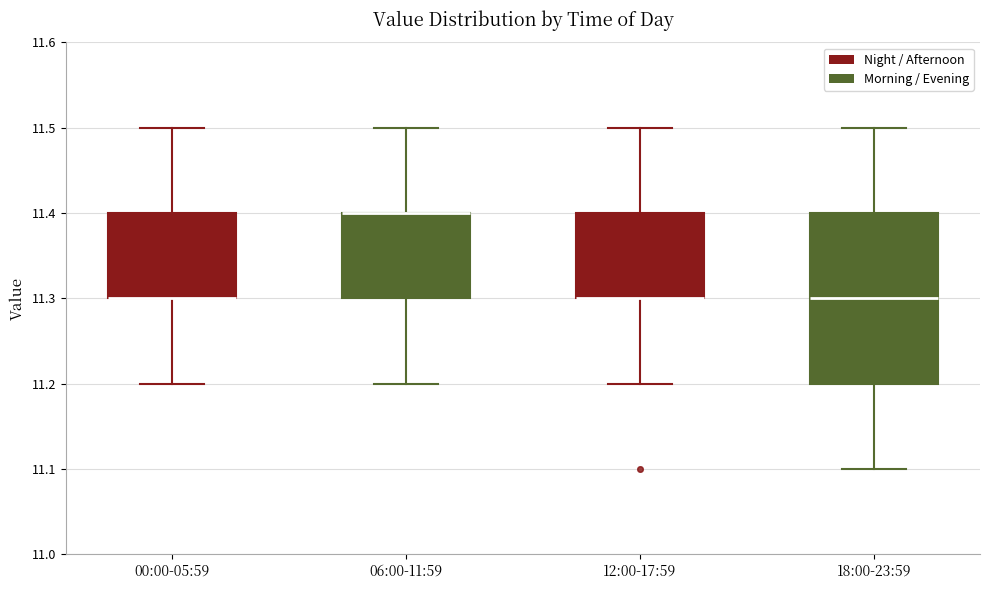

Reading left to right, read every box against the y-axis: the position of its median line, the range the box covers, and the ends of its whiskers. The values are not printed on the chart, so give them approximately, as read against the axis.

00:00-05:59: median 11.3 (drawn on the box's lower edge), box 11.3 to 11.4, whiskers 11.2 to 11.5
06:00-11:59: median 11.4 (drawn on the box's upper edge), box 11.3 to 11.4, whiskers 11.2 to 11.5
12:00-17:59: median 11.3 (drawn on the box's lower edge), box 11.3 to 11.4, whiskers 11.2 to 11.5
18:00-23:59: median 11.3, box 11.2 to 11.4, whiskers 11.1 to 11.5